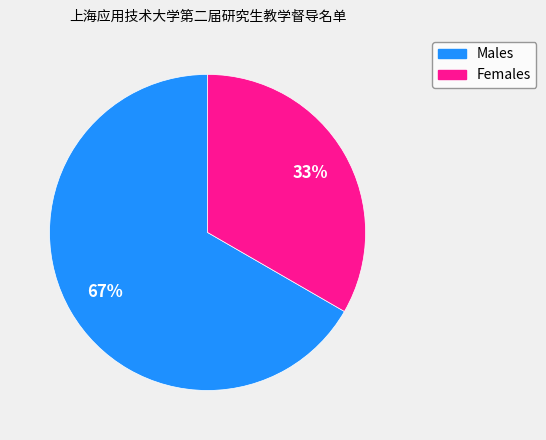

To the nearest percent, what is the average slice percentage?

50%